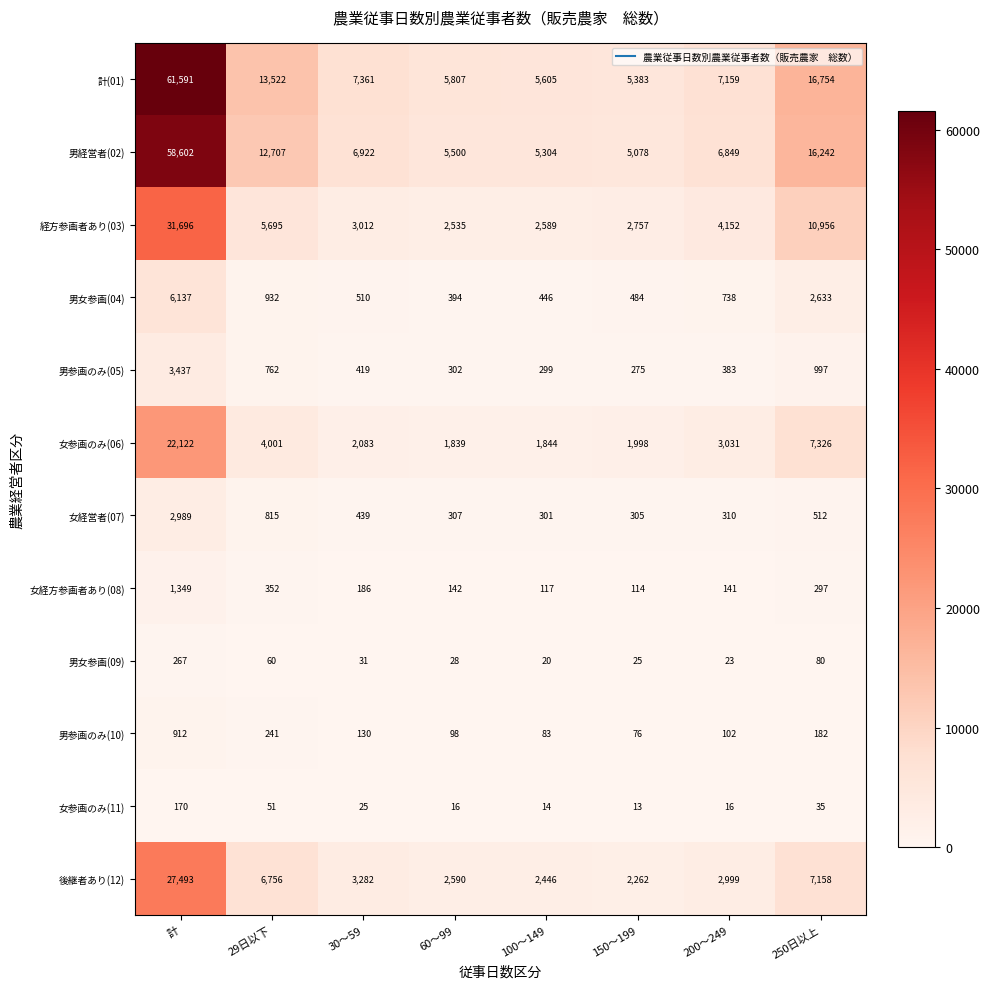

Read the 男経営者(02) value at 200～249, to the nearest 100.

6800